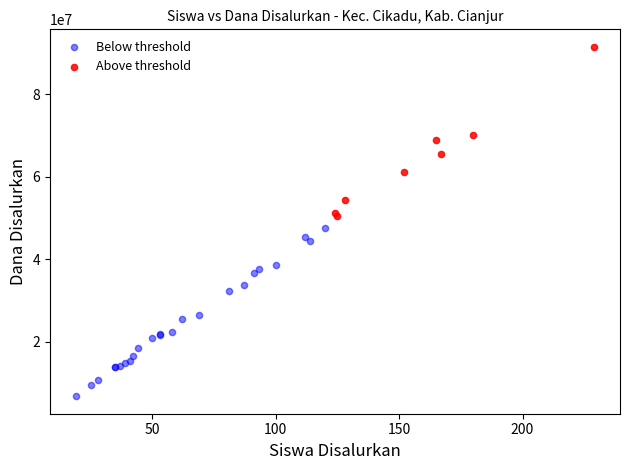

Which series reaches the minimum Y coordinate?

Below threshold